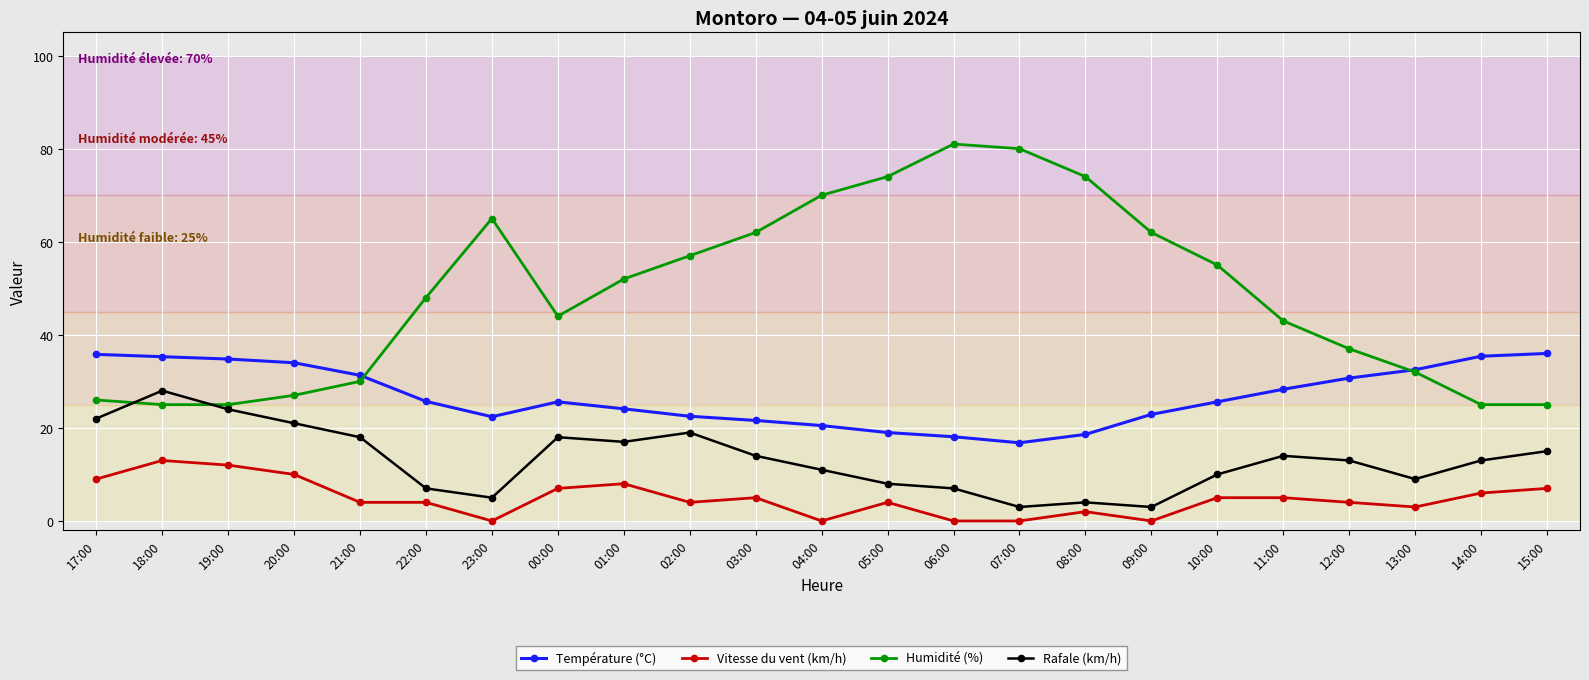

At which category does Humidité (%) reach its first local peak?

23:00